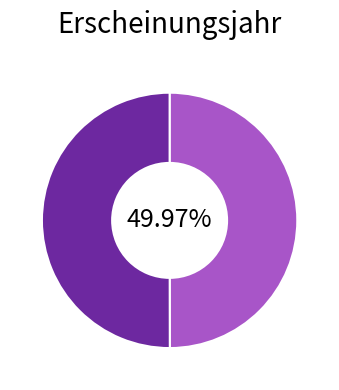

Is there any slice that represents more than half of the pie?

Yes